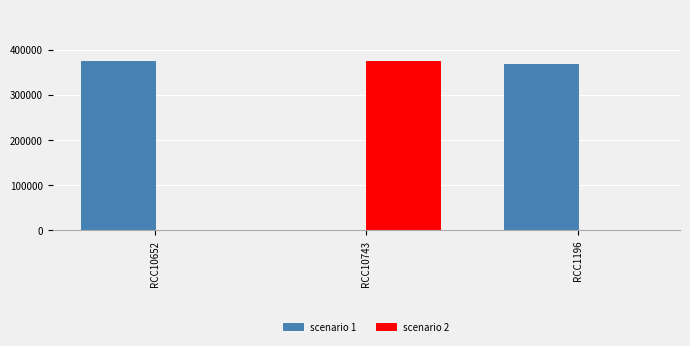

What is the total value across all series at RCC10652?

376357